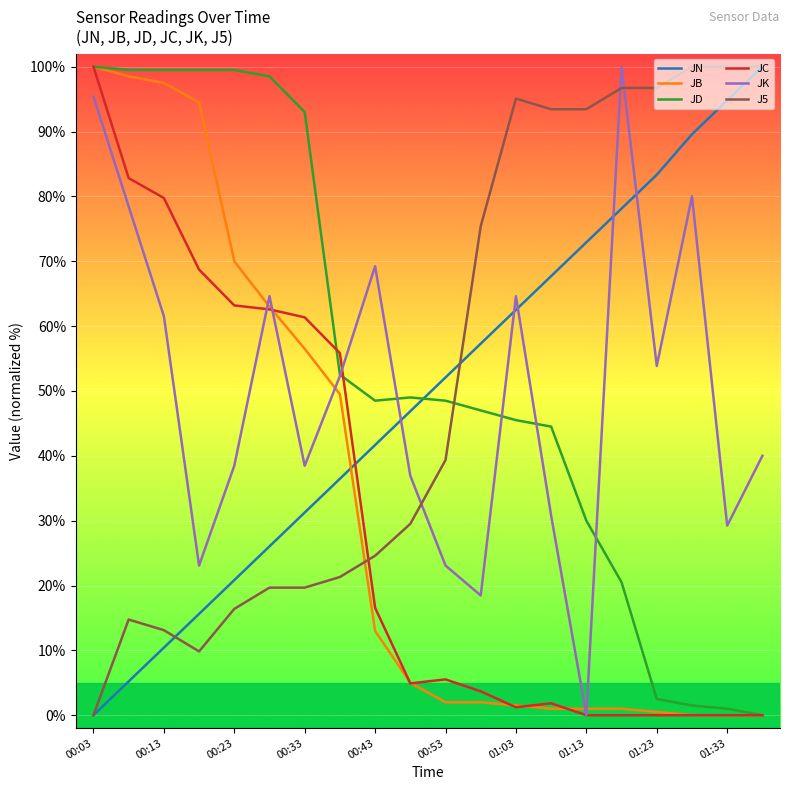

After their last crossing, which series has the higher values: JK or J5?

J5